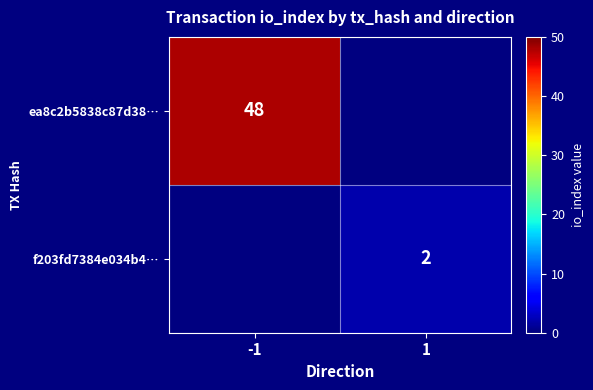

How many categories are shown in the chart?

2